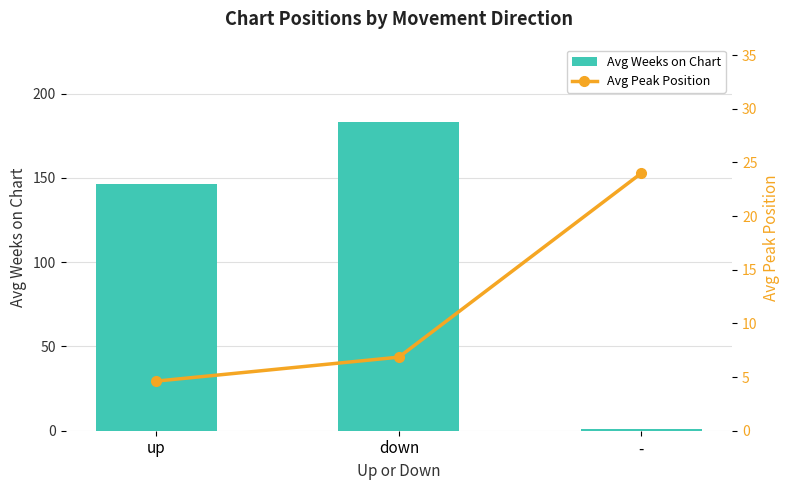

The value of Avg Peak Position at up is 4.6. True or false?

True